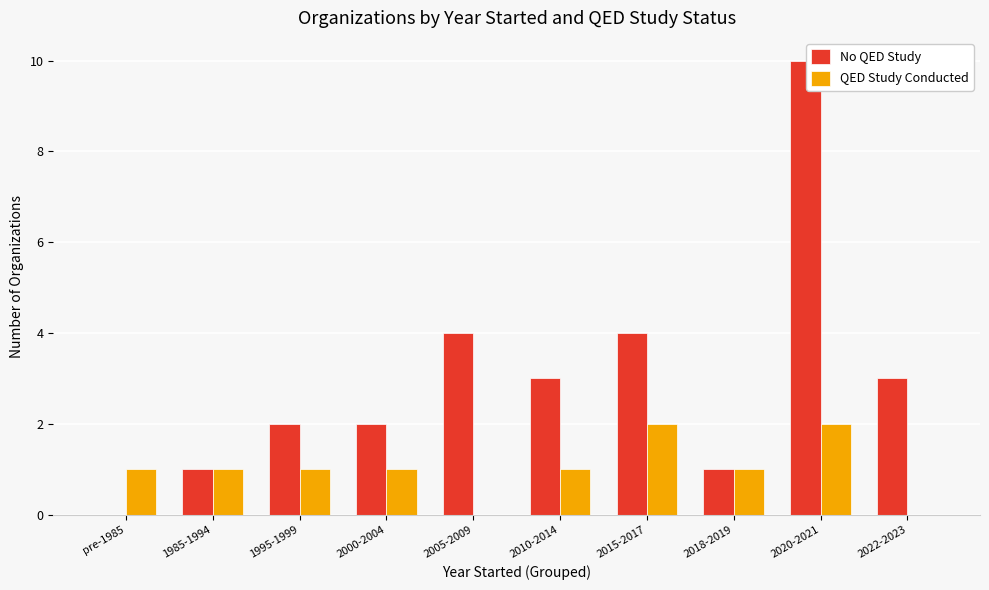

Which series changed the most between 2000-2004 and 2015-2017?

No QED Study